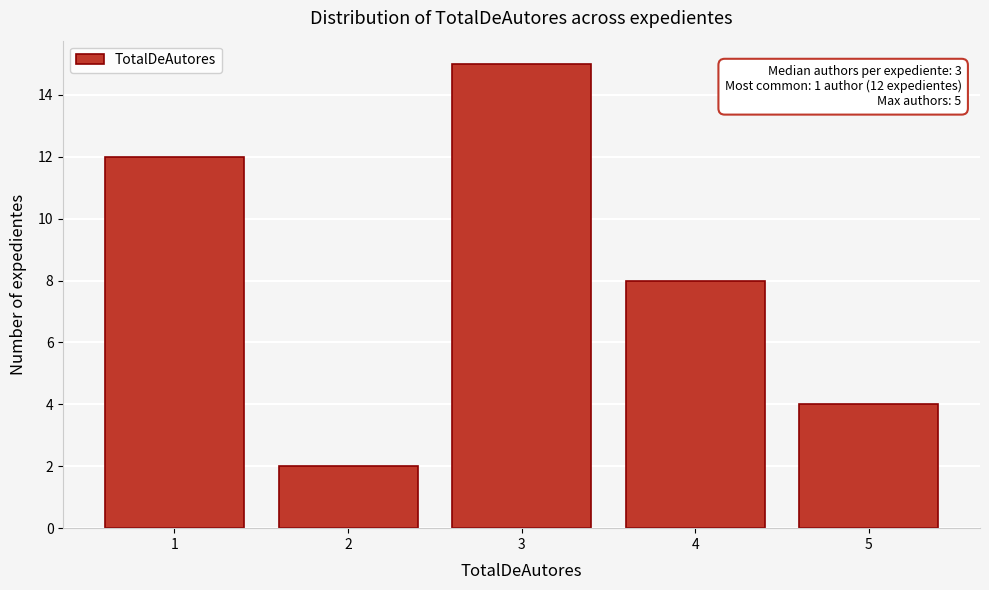

Reading right to left, transcribe all the data shown in this chart.

4	8	15	2	12